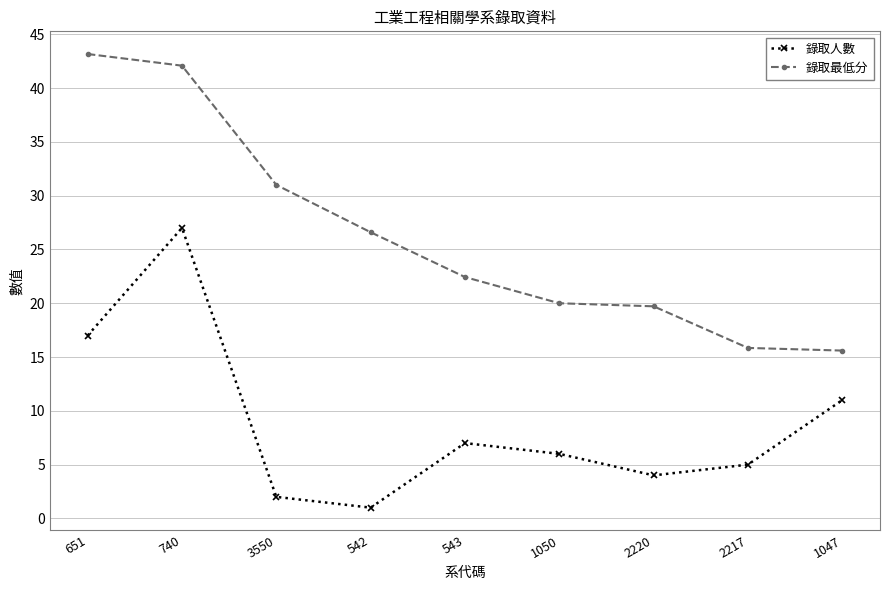

What is the label of the 7th point from the left?

2220